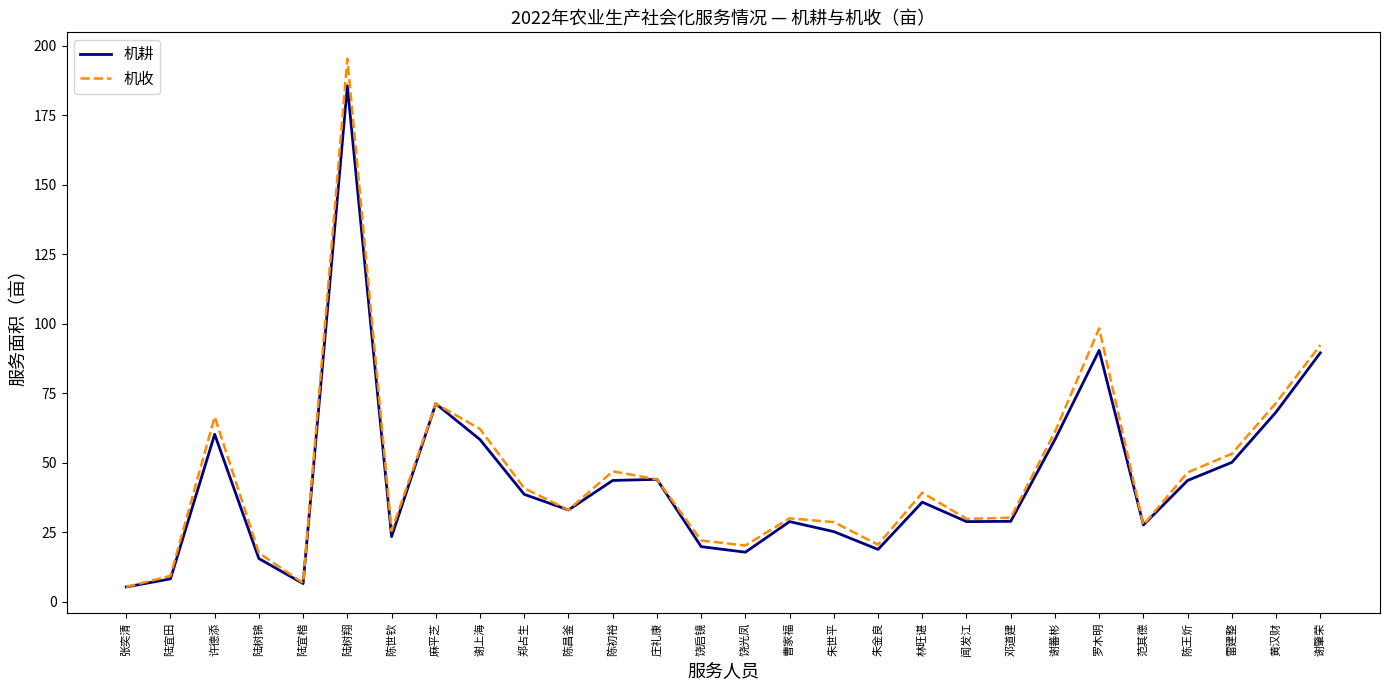

The value of 机耕 at 闻发江 is 28.8. True or false?

True